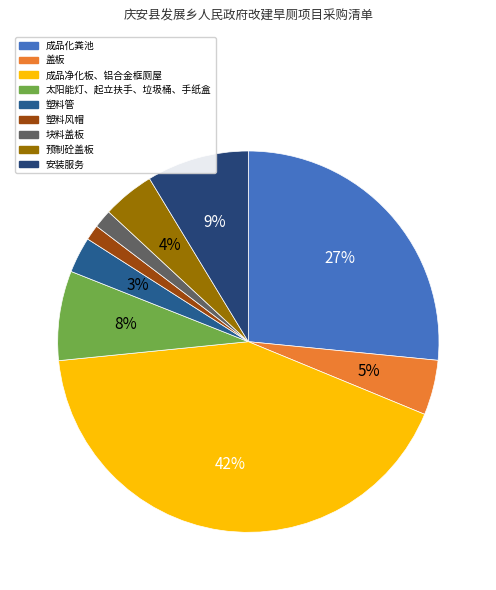

Is 成品化粪池 the majority of the pie?

No